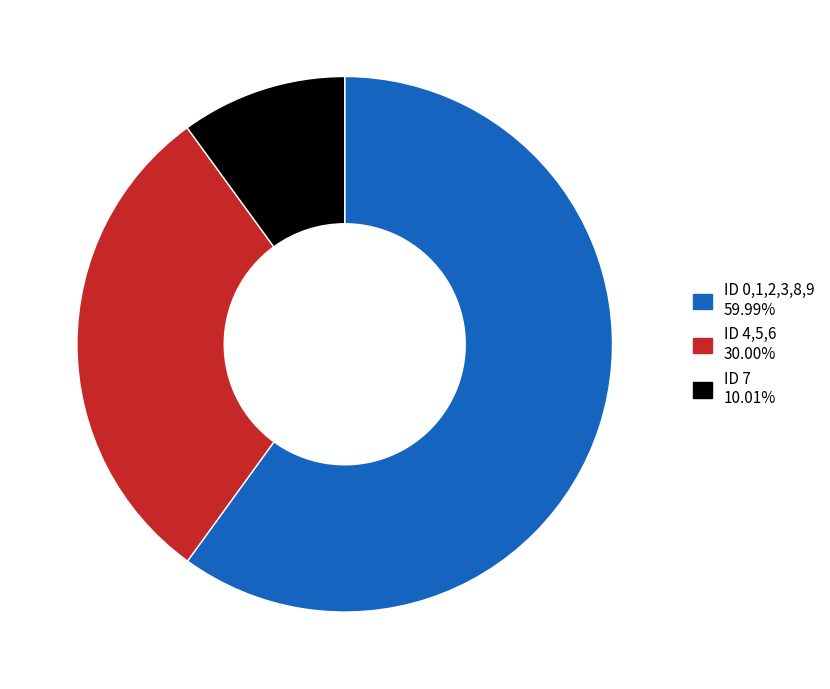

Is there any slice that represents more than half of the pie?

Yes